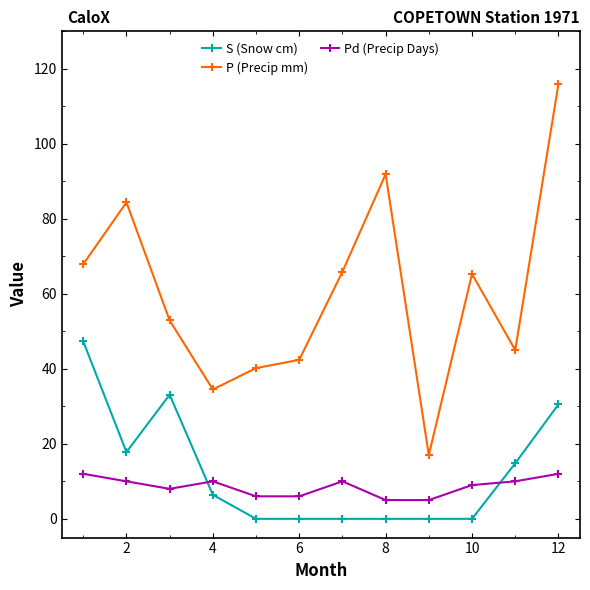

True or false: Pd (Precip Days) and P (Precip mm) cross at least once.

False